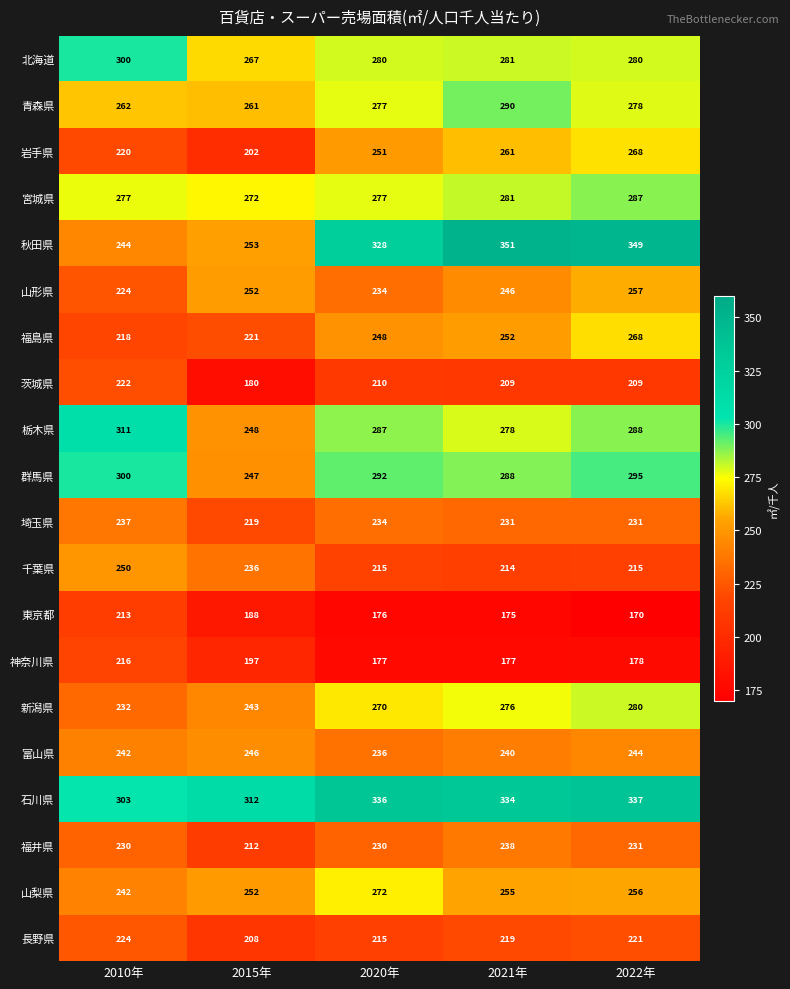

At which category does the chart reach its minimum across all series?

2022年